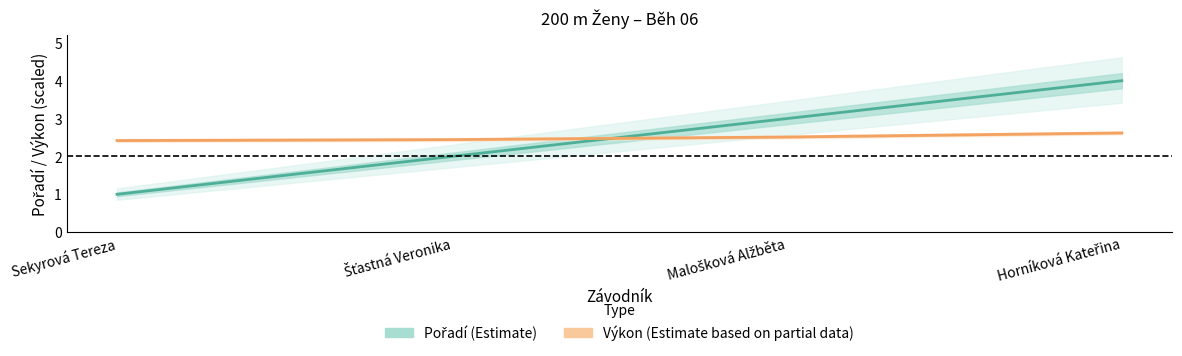

What is the approximate value of Výkon (scaled) at Sekyrová Tereza?

2.4